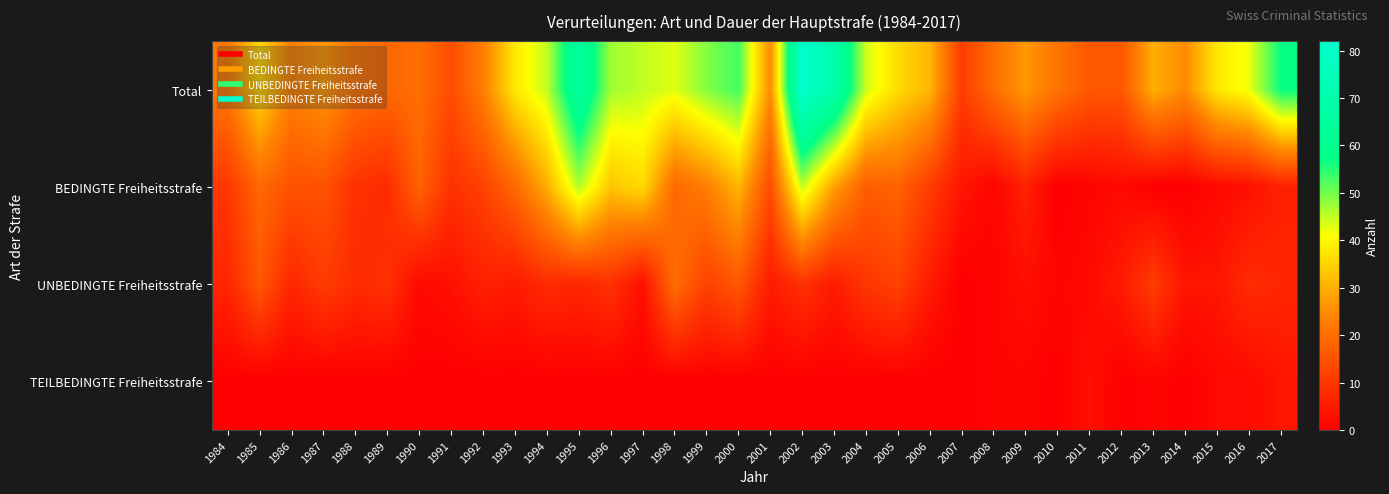

Which has a higher value, 1999 or 2008?

1999